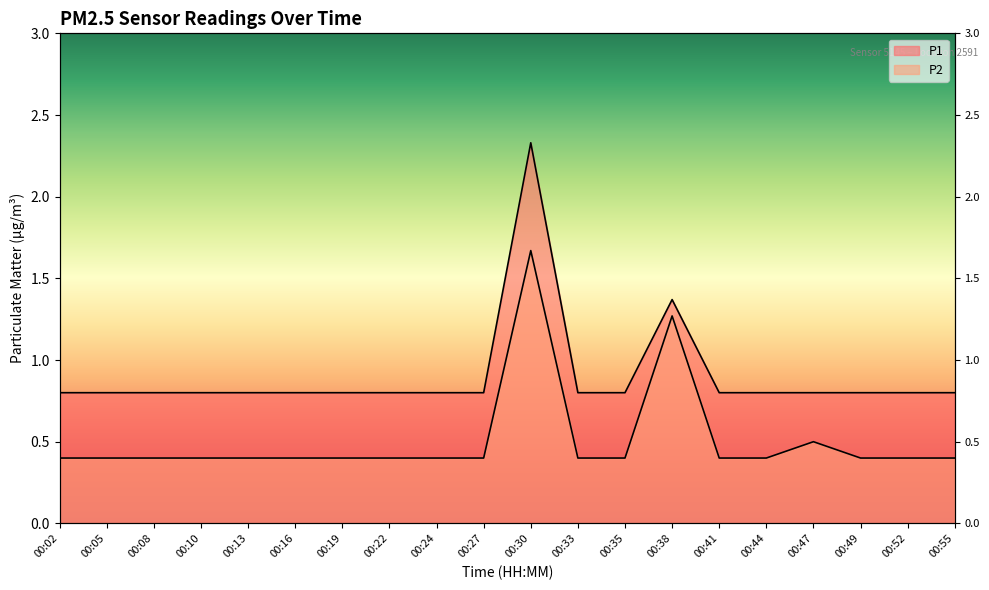

Which category has the highest value across all series?

00:30